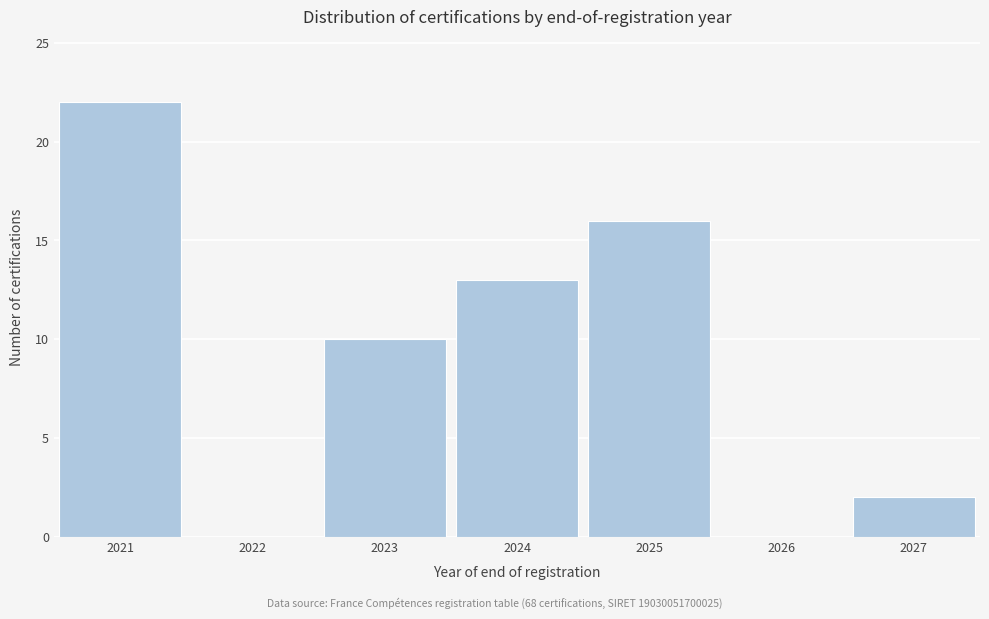

Reading left to right, extract all data points from this chart.

2021=22	2022=0	2023=10	2024=13	2025=16	2026=0	2027=2